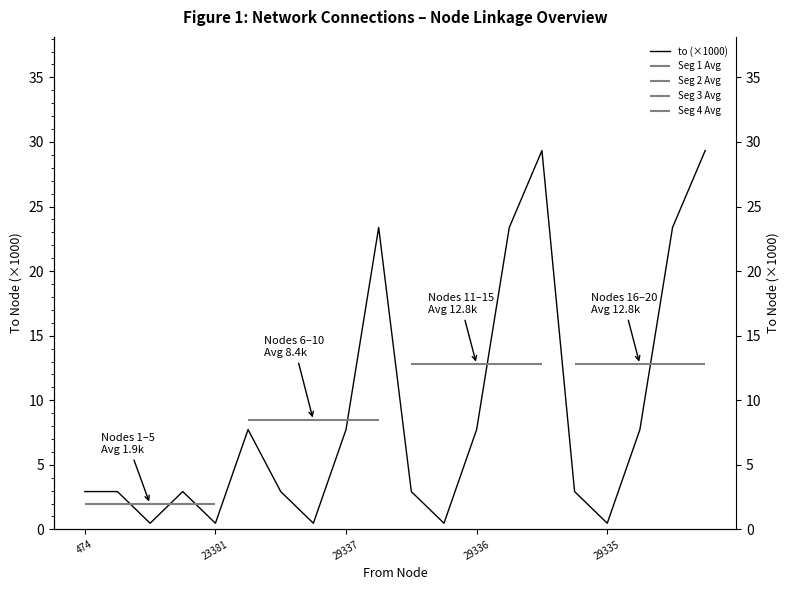

The value at 6 is 2.9. True or false?

True